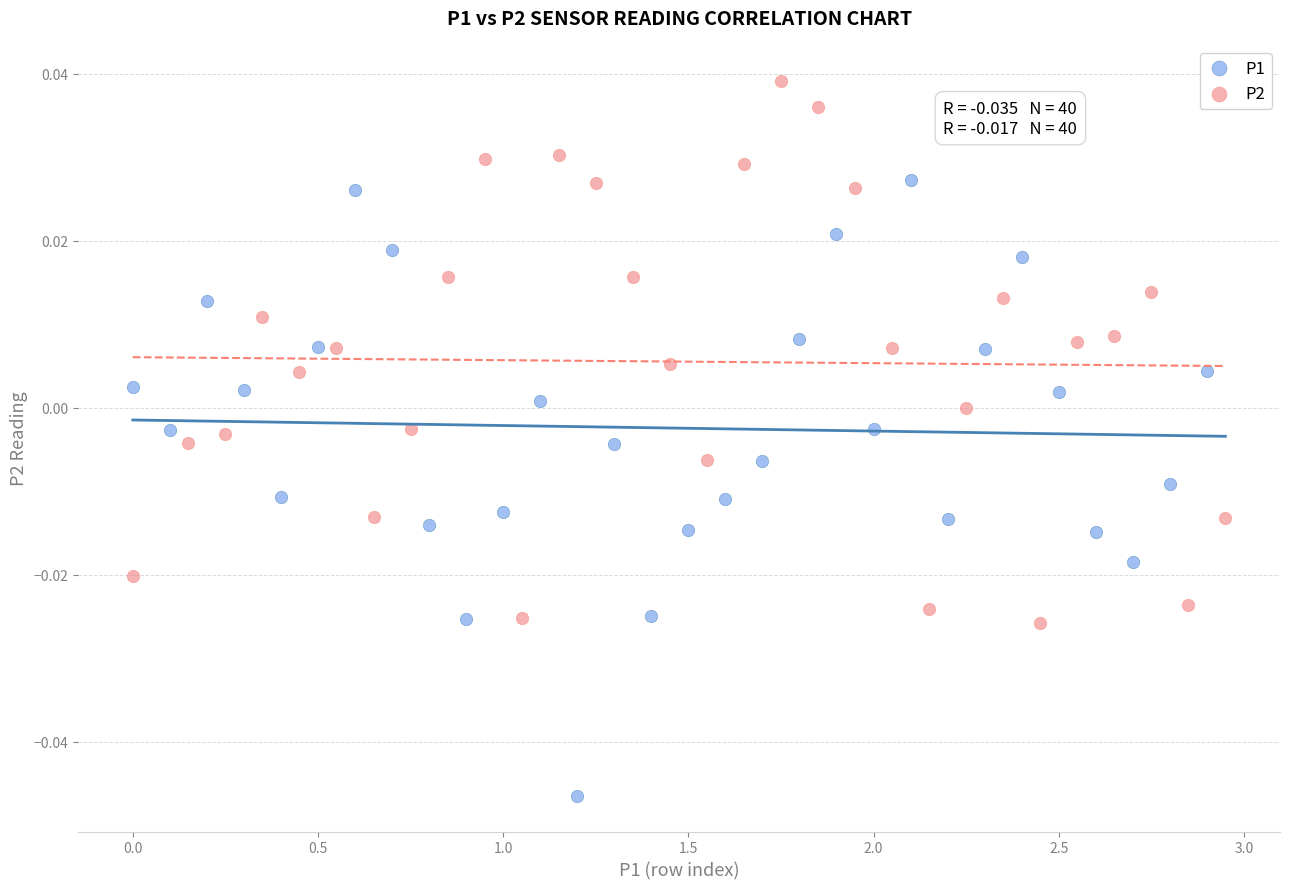

Which series contains the highest Y value?

P2